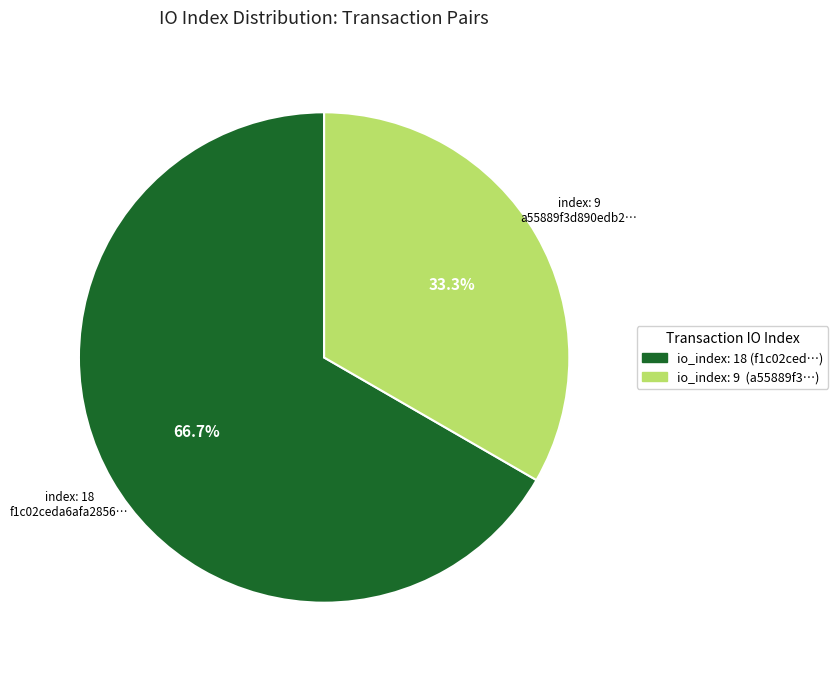

Is there a majority slice in this chart?

Yes